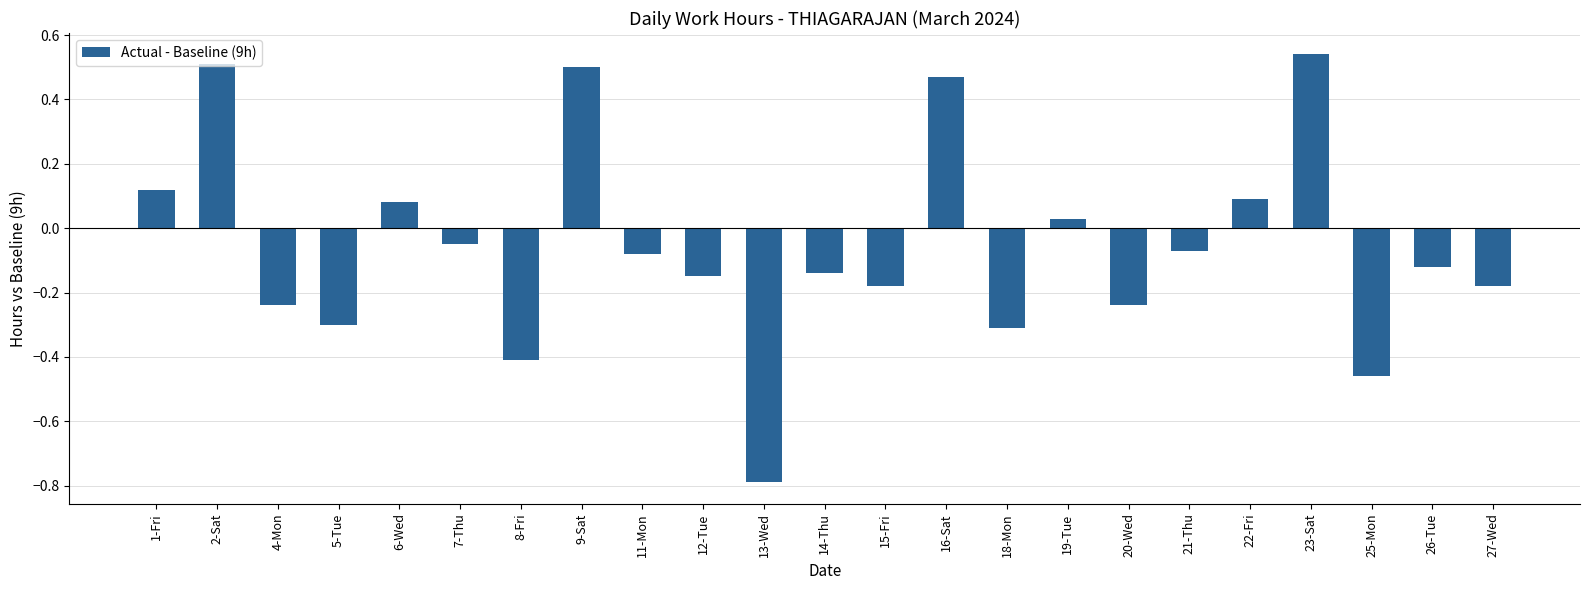

What is the label of the 17th bar from the right?

8-Fri